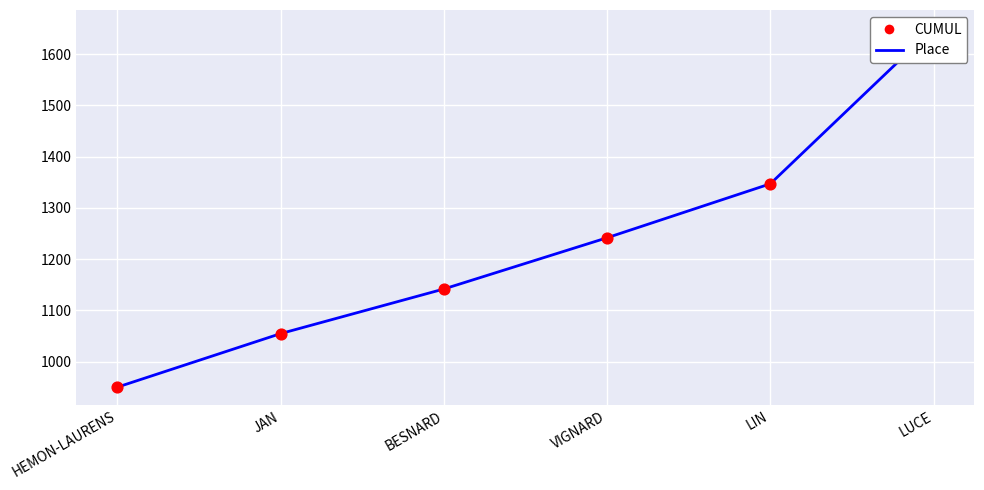

Is the value of Place at LUCE greater than the value of CUMUL at JAN?

Yes